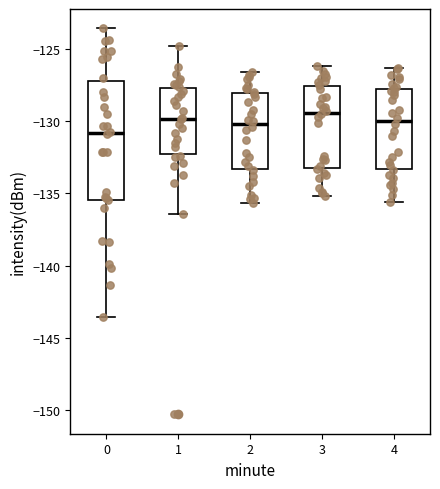

Which box's median line is the lowest?

0